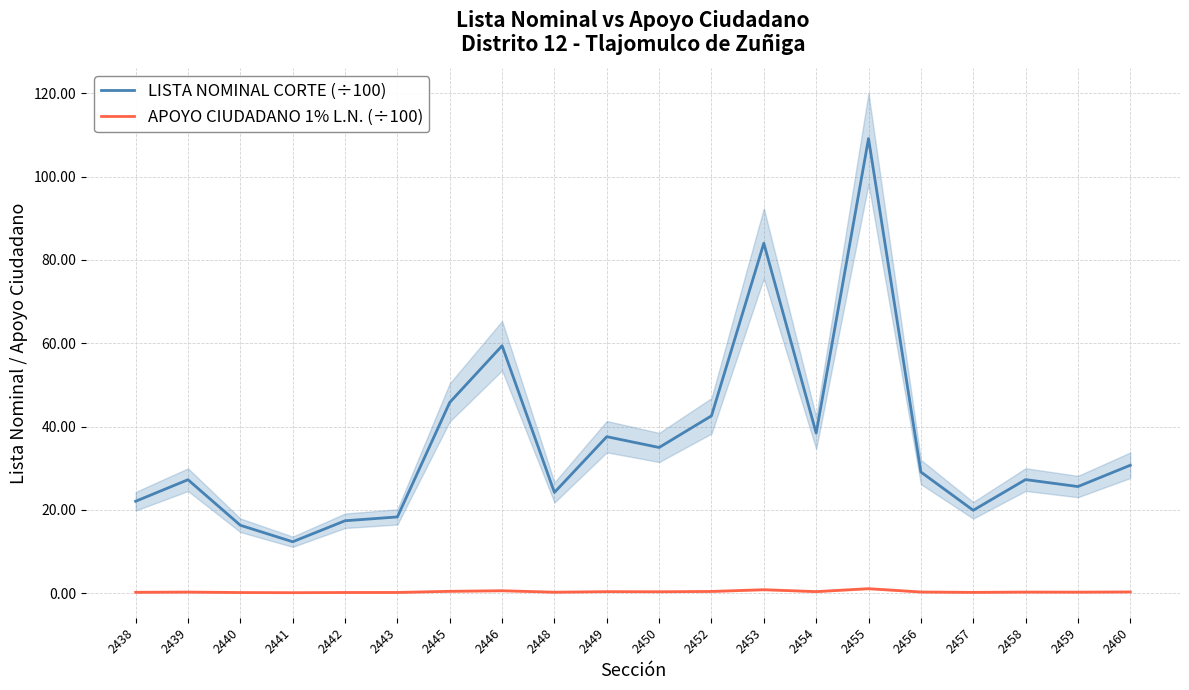

What is the total value across all series at 2460?

31.0